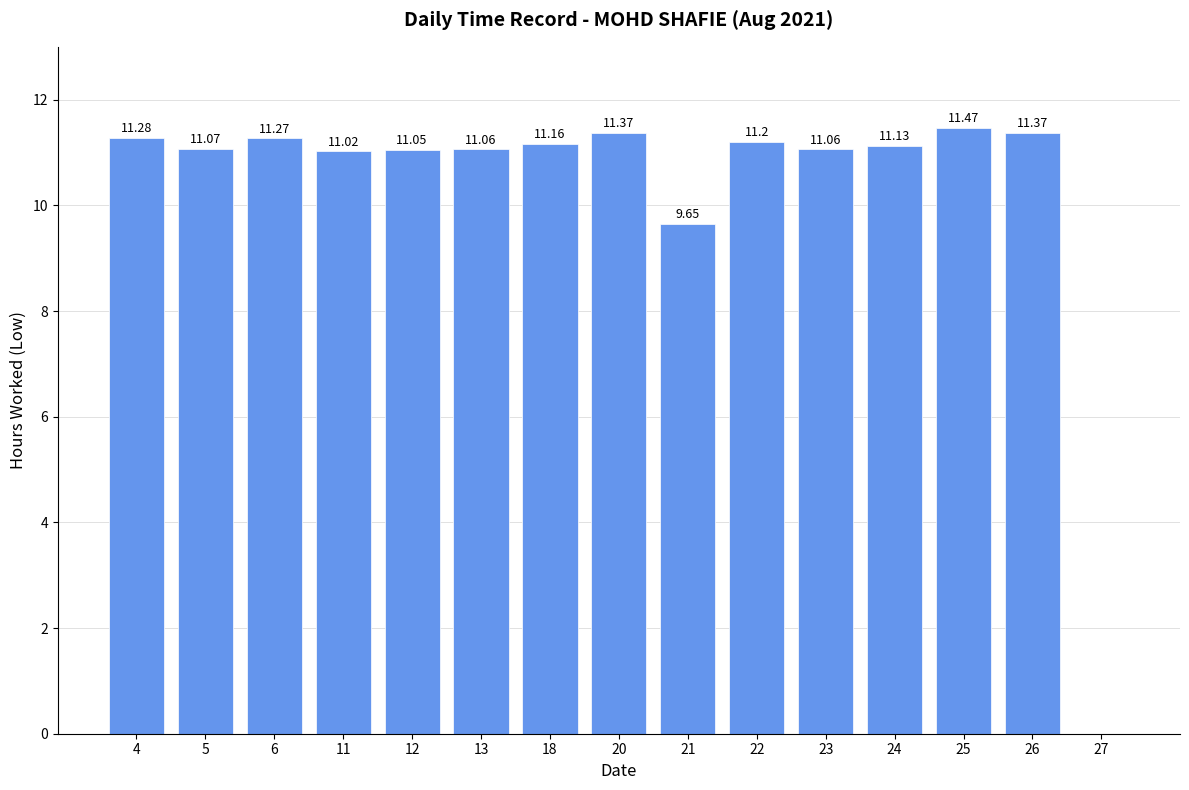

What is the difference between the values at 23 and 6?

0.2